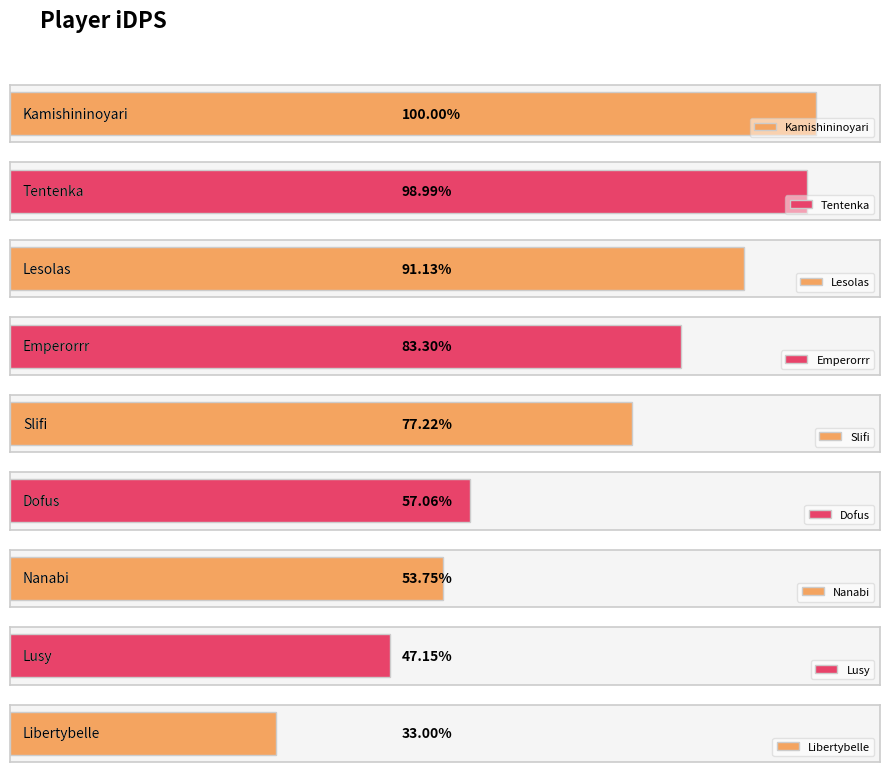

What position from the right is Dofus?

4